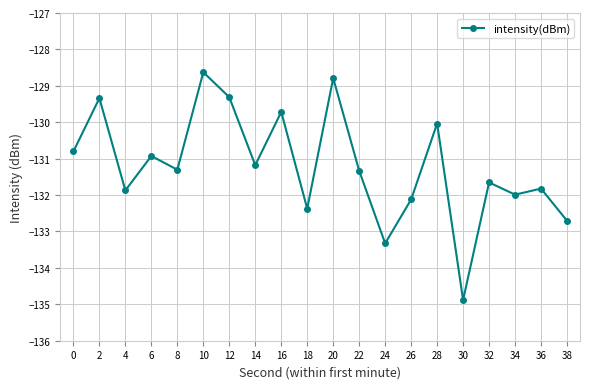

The value at 34 is -132.0. True or false?

True